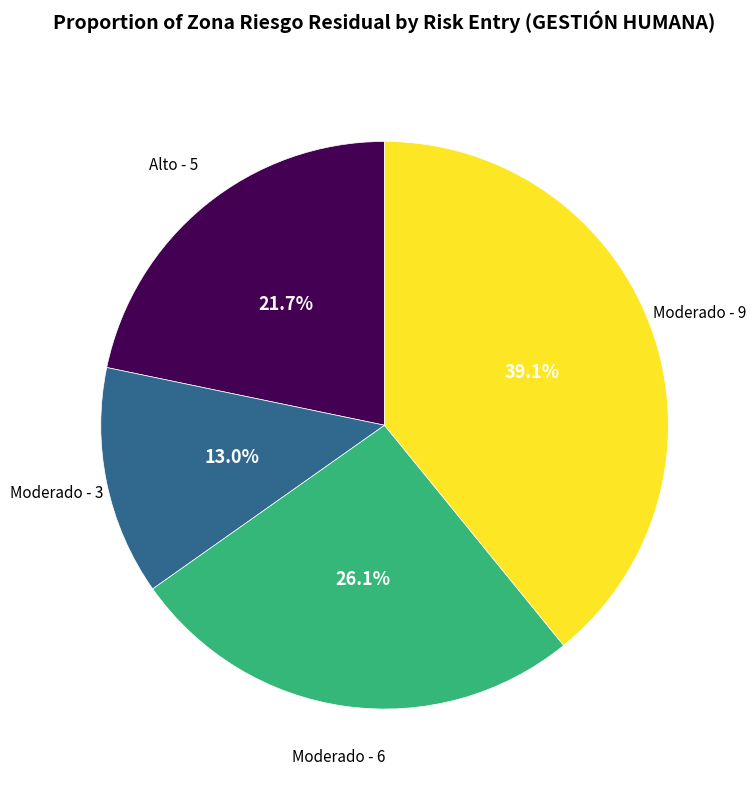

To the nearest percent, what percentage of the pie is Moderado - 3?

13%